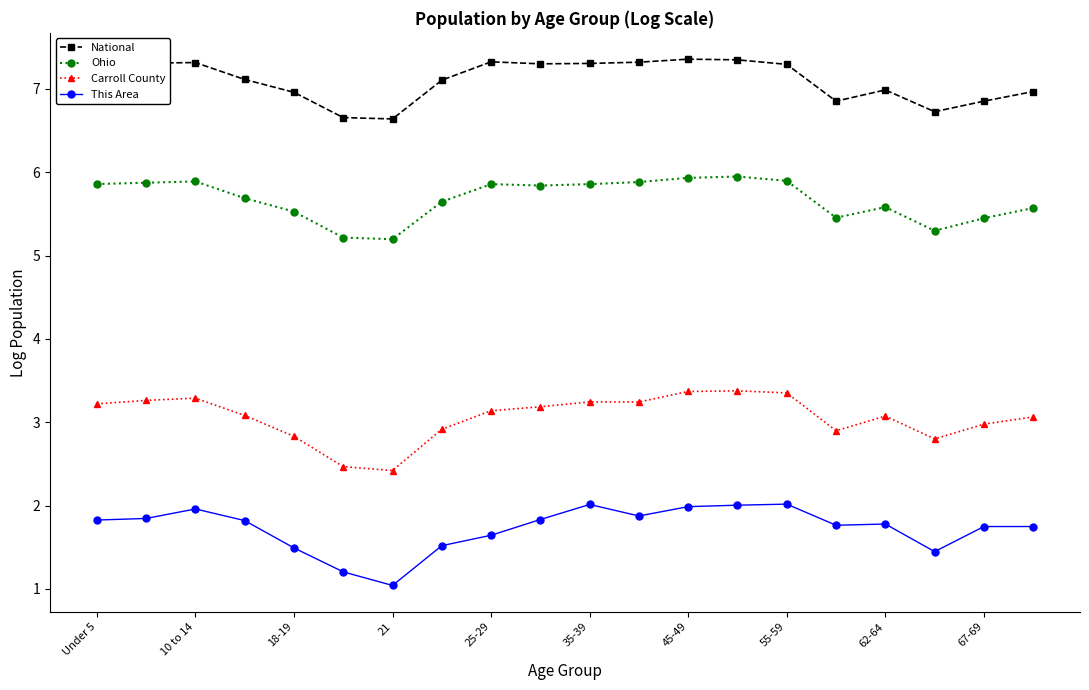

What is the sum of all This Area values?

34.6